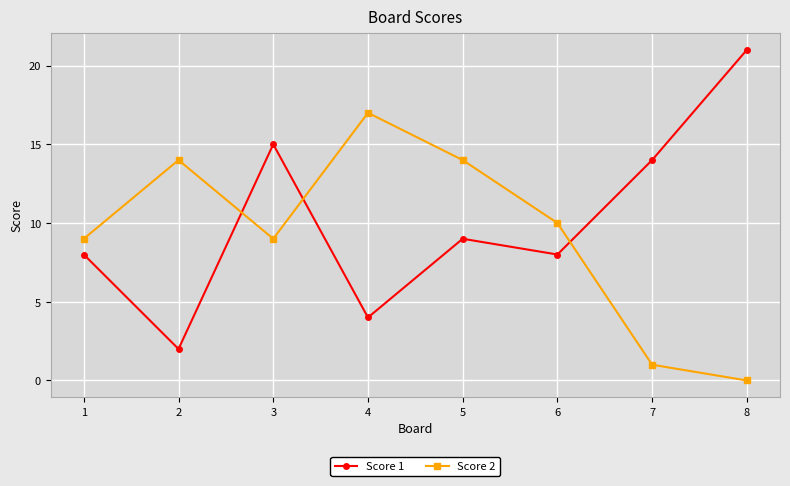

What is the sum of the Score 2 values at 5 and 1?

23